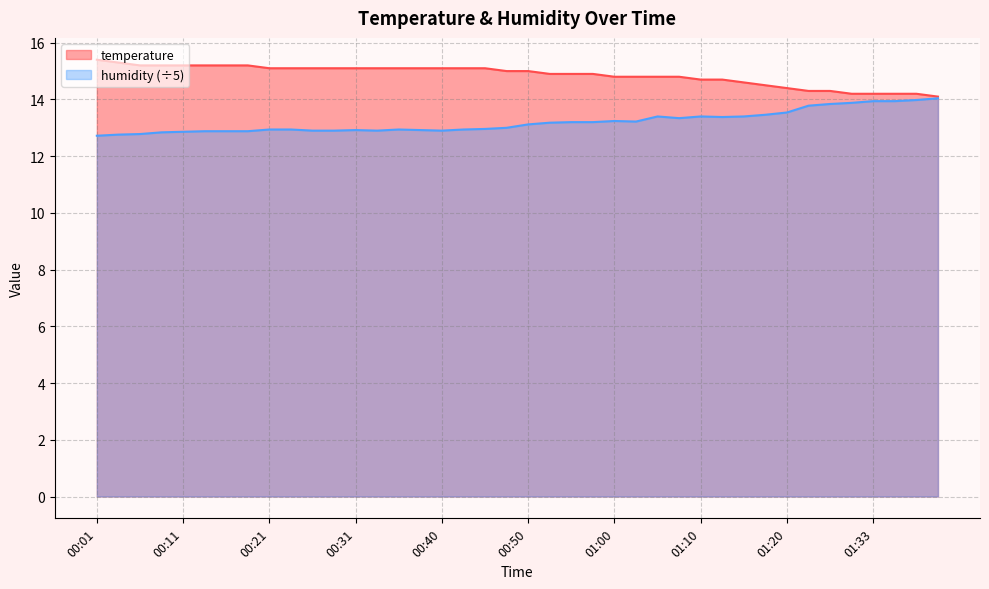

How many values in the humidity series exceed 13?

20